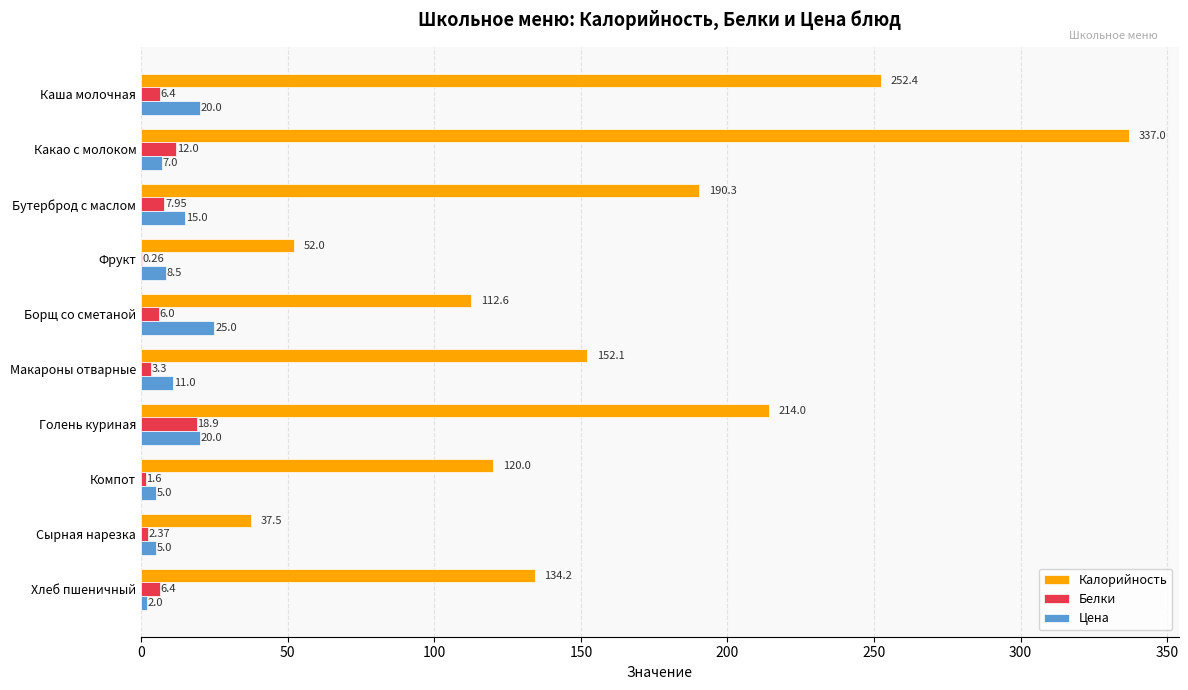

Which series has the largest total across all categories?

Калорийность